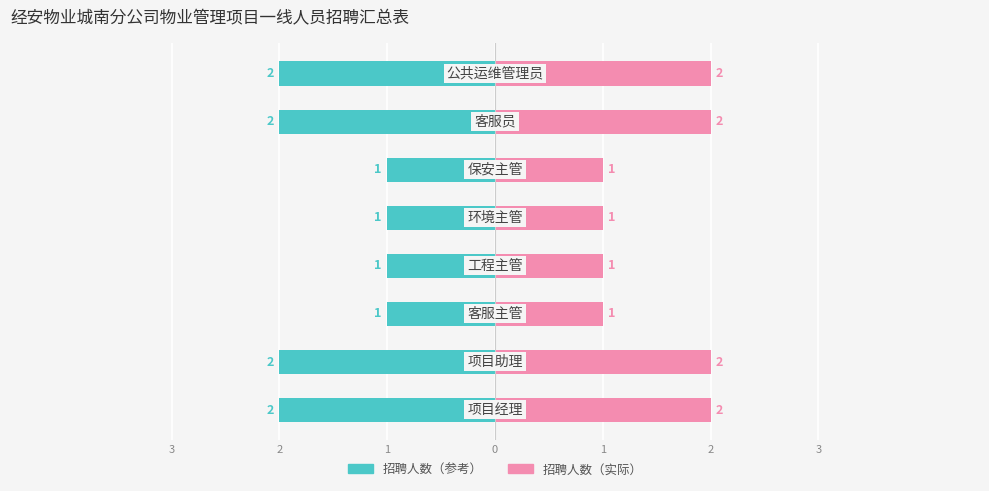

Are the bars grouped side by side (vs. stacked)?

Yes